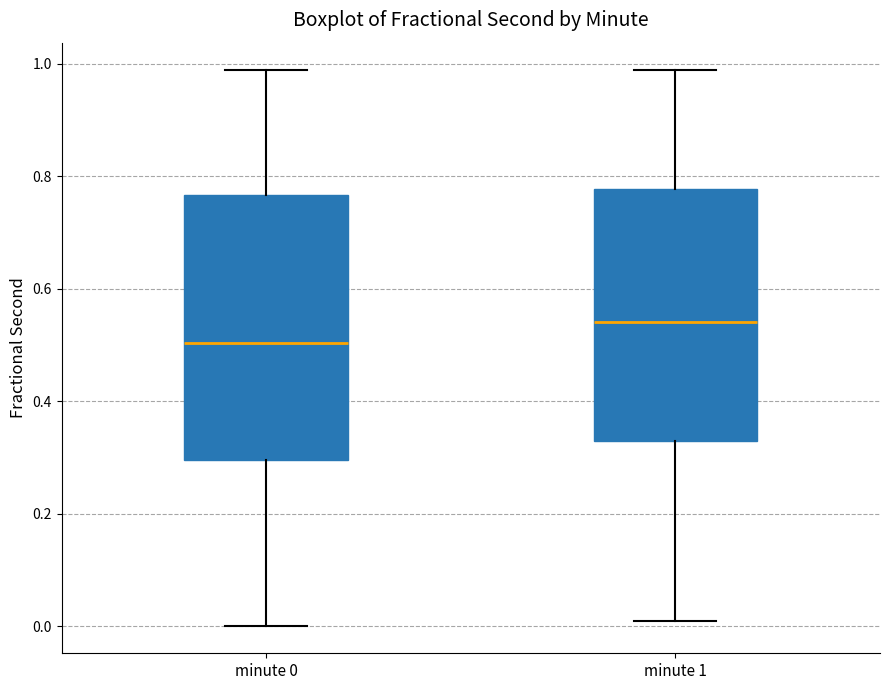

Reading left to right, transcribe this box plot: for each box, give where its median line is, the range the box spans, and where its two whiskers end, as read against the y-axis. The values are not printed on the chart, so give them approximately, as read against the axis.

minute 0: median 0.50, box 0.30 to 0.76, whiskers 0.00 to 0.98
minute 1: median 0.54, box 0.32 to 0.78, whiskers 0.00 to 0.98